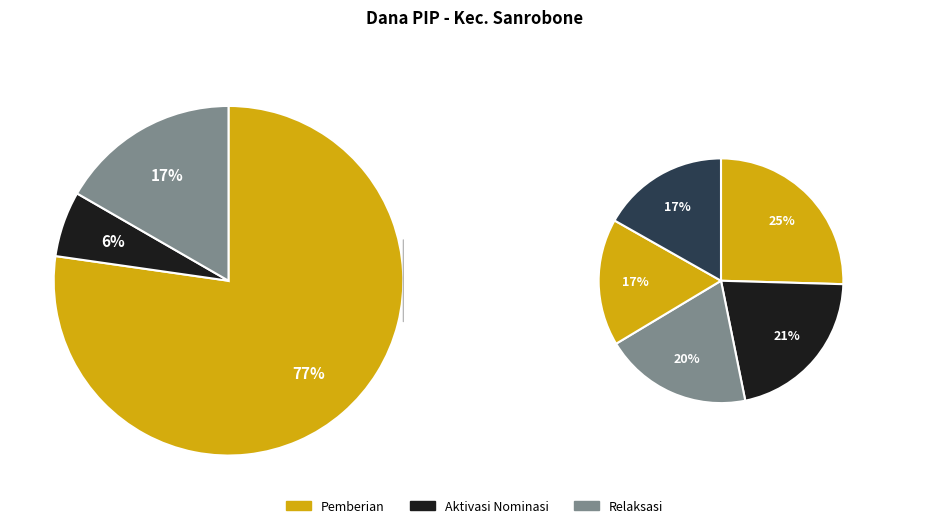

Does any single category account for the majority?

No